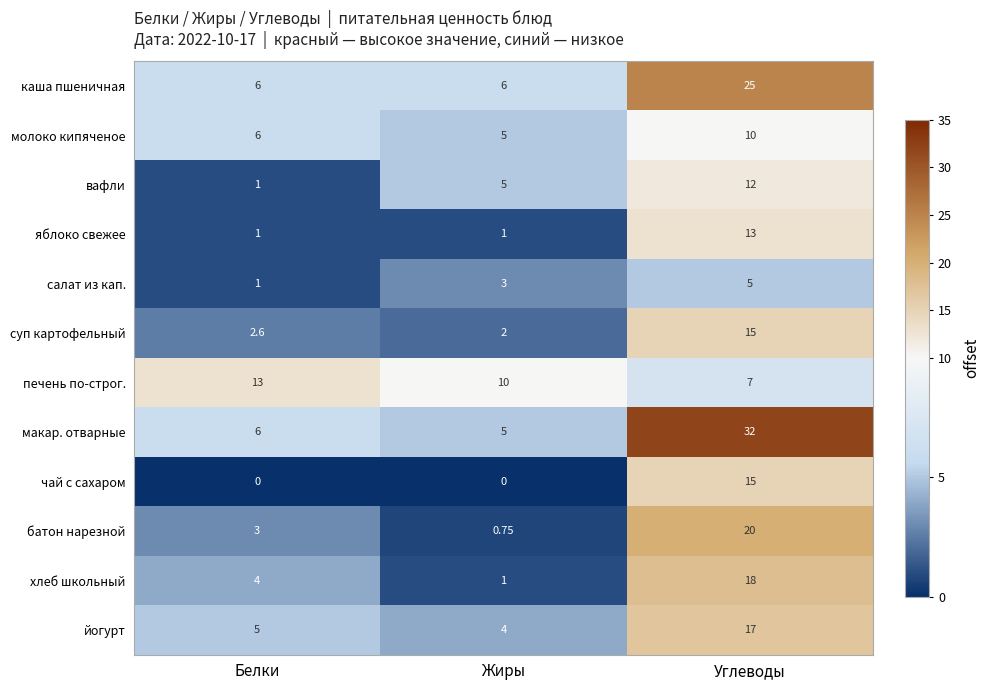

Rank the categories by вафли value from highest to lowest.

Углеводы, Жиры, Белки